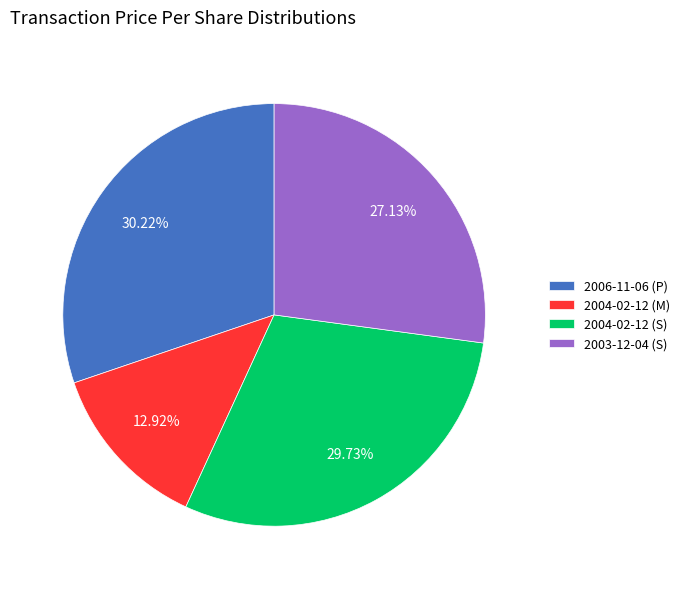

How many slices are in this pie chart?

4